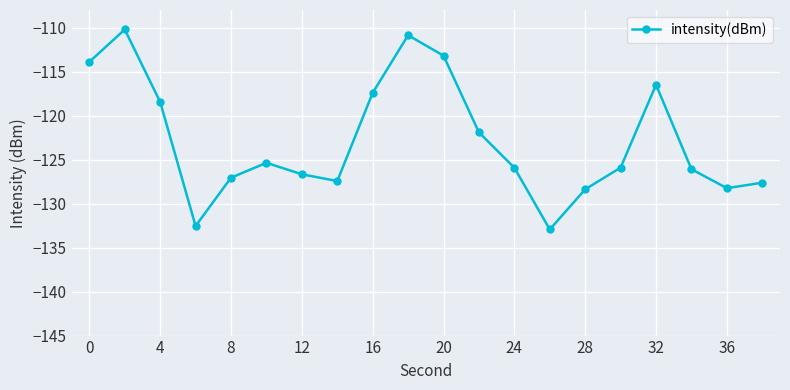

What is the minimum value shown in the chart?

-132.9